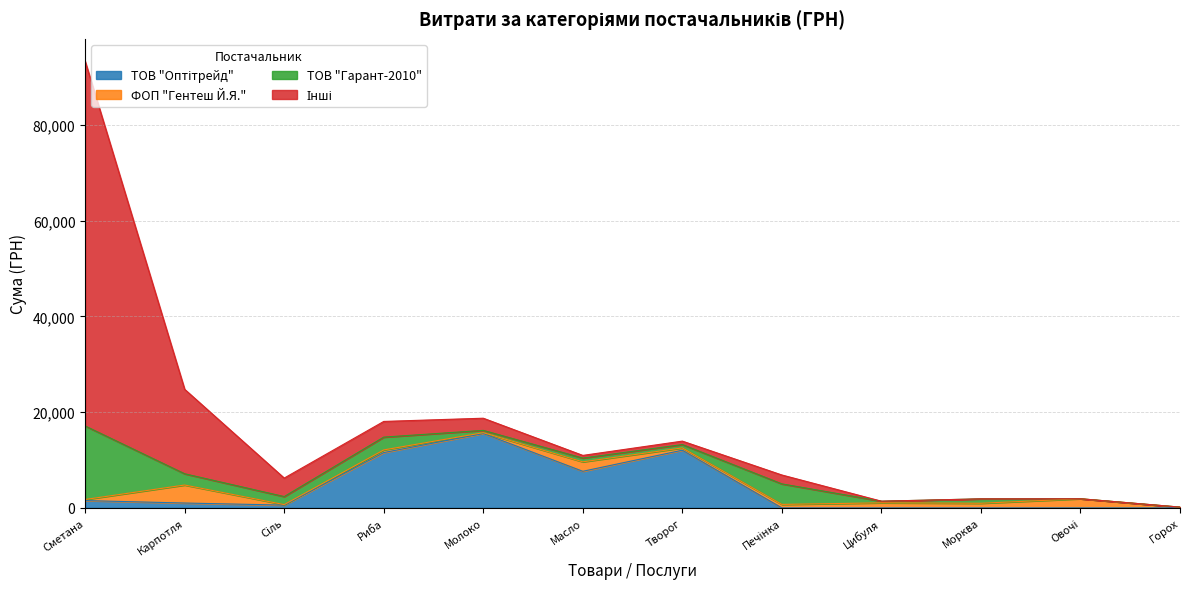

How many values in the ТОВ "Оптітрейд" series are below 1013?

6